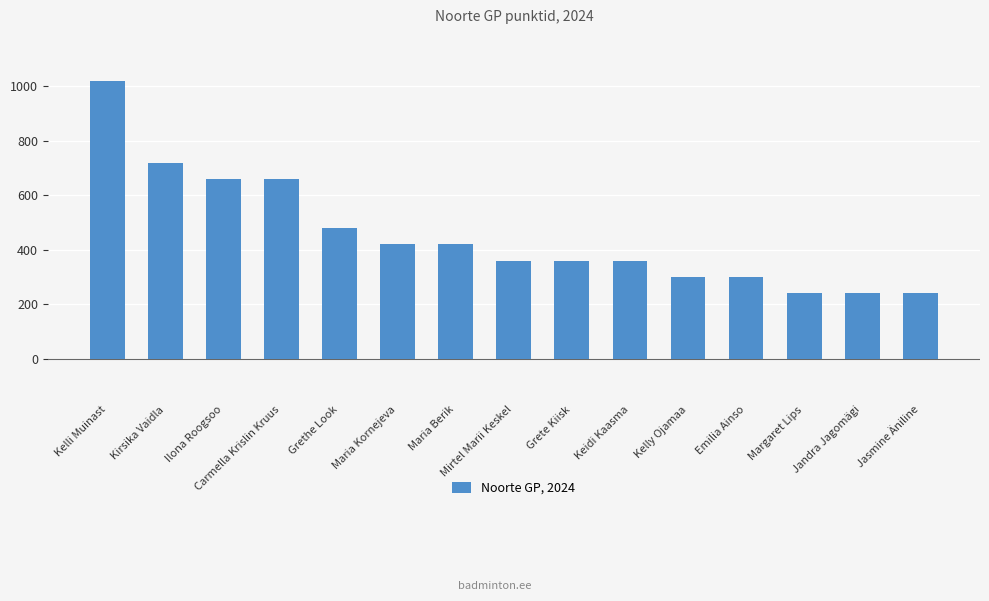

Does the chart contain stacked bars?

No